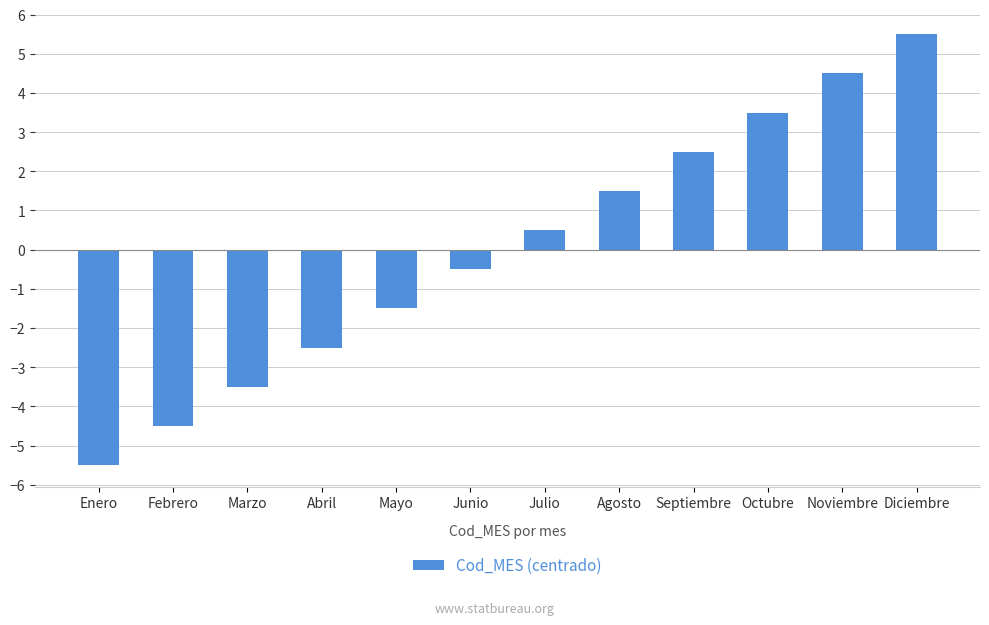

At which category does the chart reach its minimum across all series?

Enero